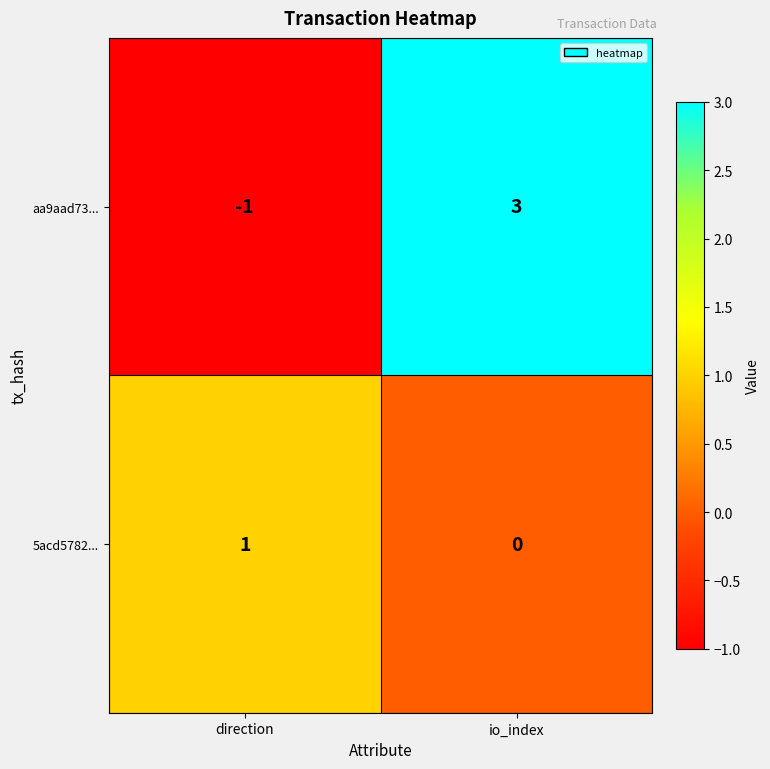

Which label corresponds to the largest value in the chart?

io_index